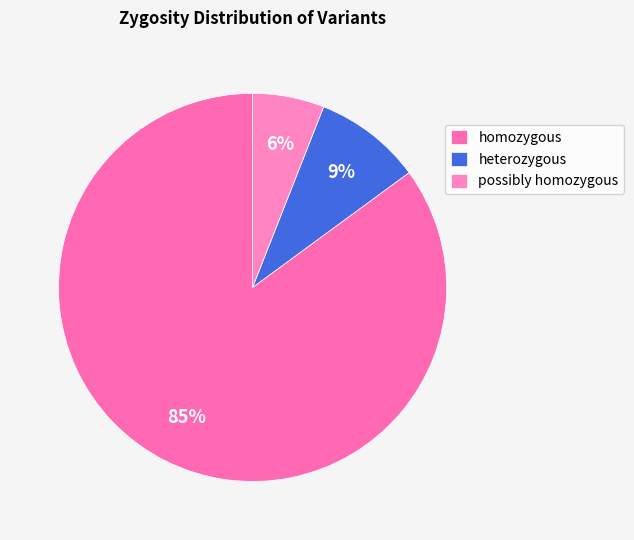

Count the number of slices in the pie.

3